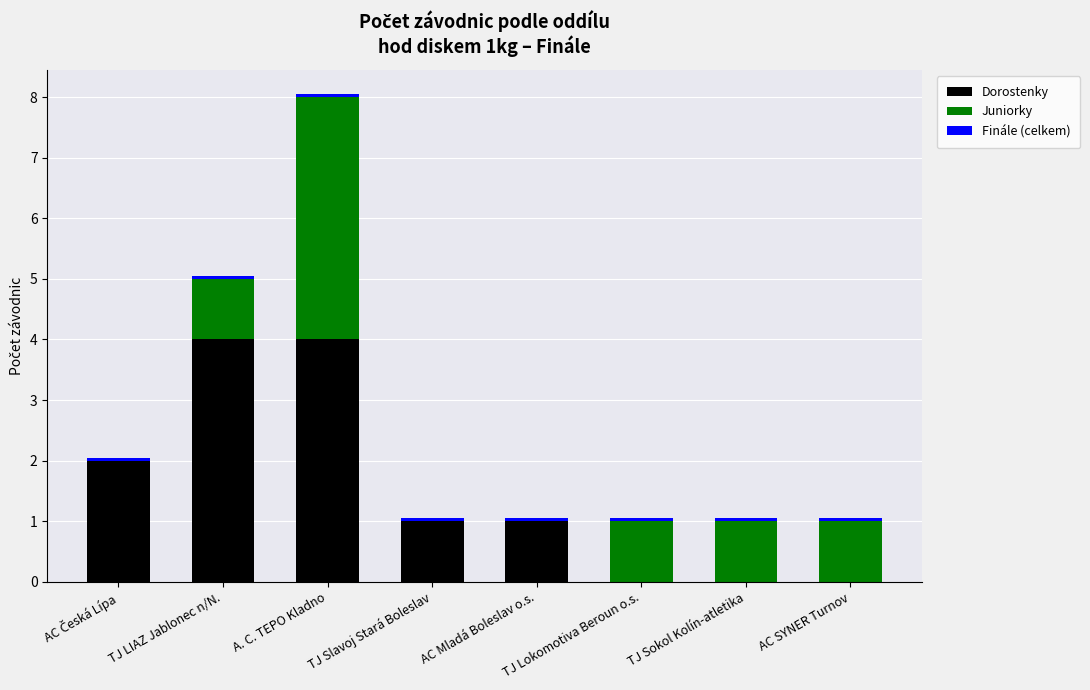

The value of Dorostenky at A. C. TEPO Kladno is 4.0. True or false?

True